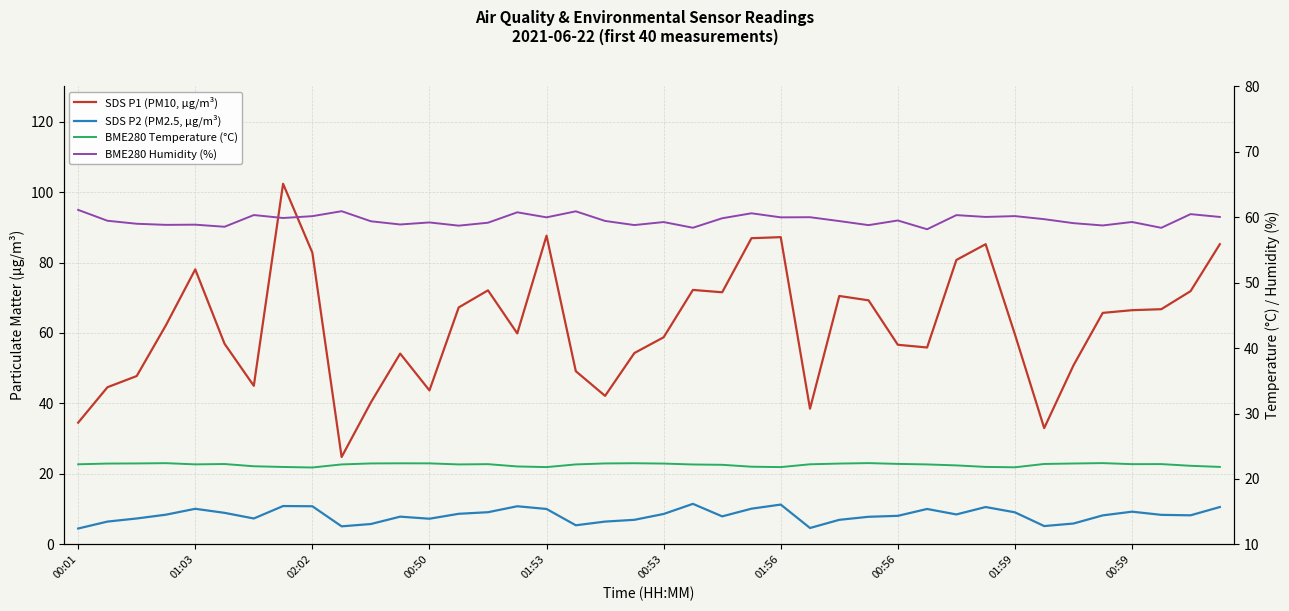

What is the minimum value shown in the chart?

4.5